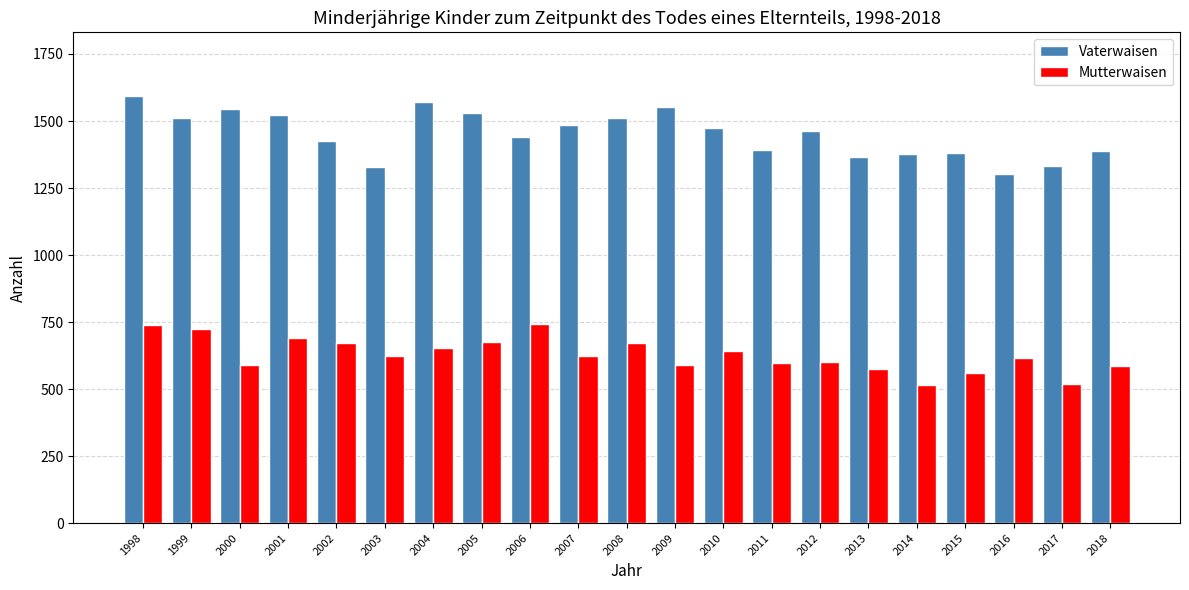

What is the maximum value for Vaterwaisen?

1592